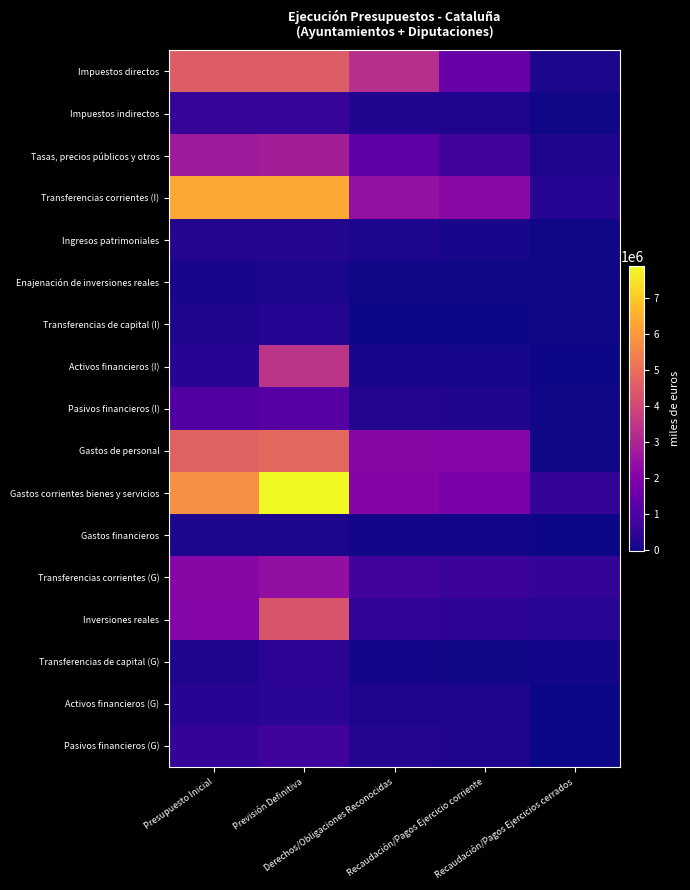

Count the number of data series in this chart.

17